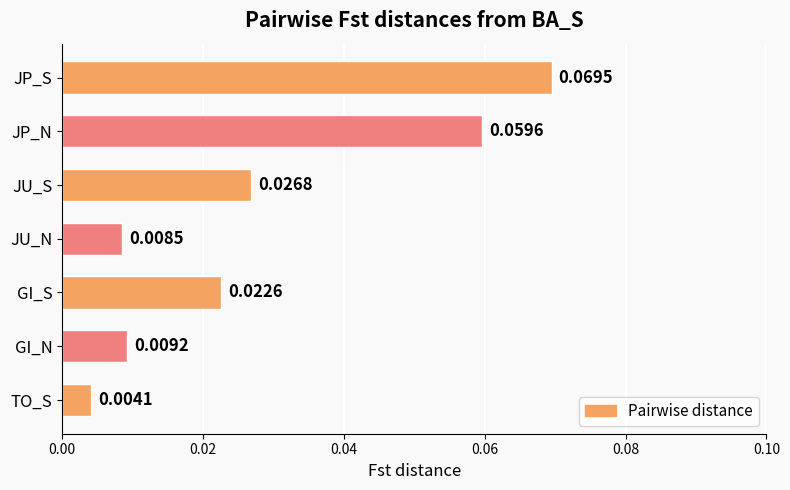

At which category does the chart reach its peak across all series?

JP_S